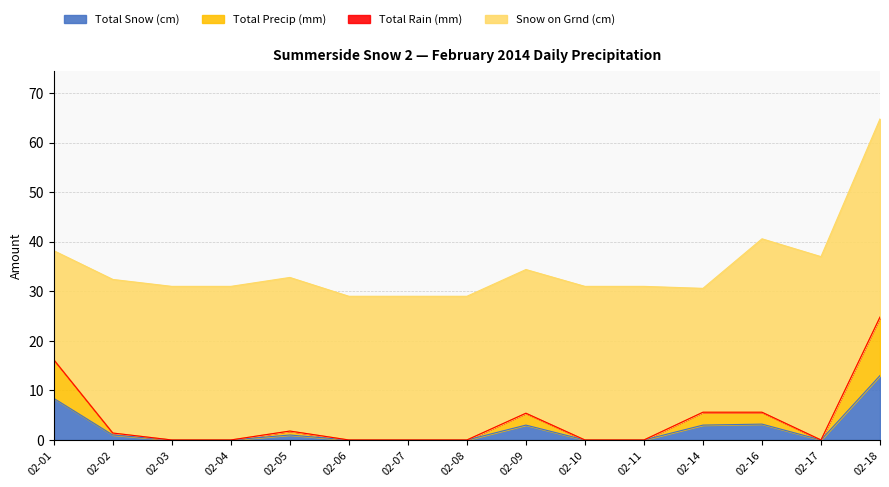

Is it true that Total Snow (cm) equals 1.0 at 02-05?

True